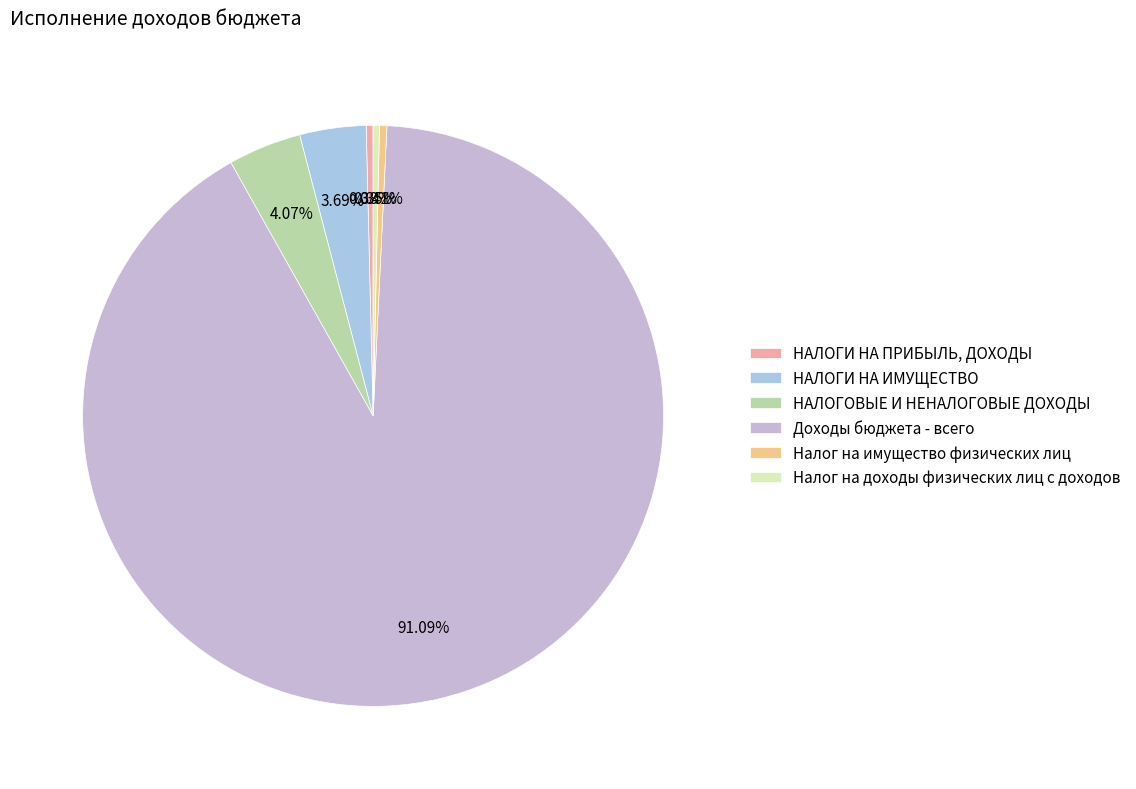

What is the change in value from НАЛОГОВЫЕ И НЕНАЛОГОВЫЕ ДОХОДЫ to Налог на имущество физических лиц?

-508273.4